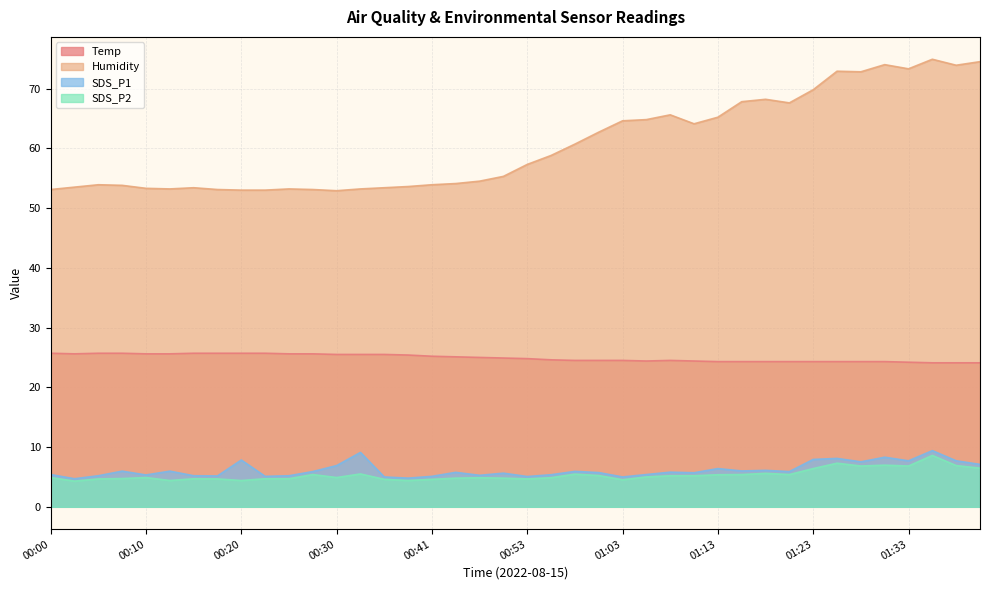

Which series has the widest spread of values?

Humidity